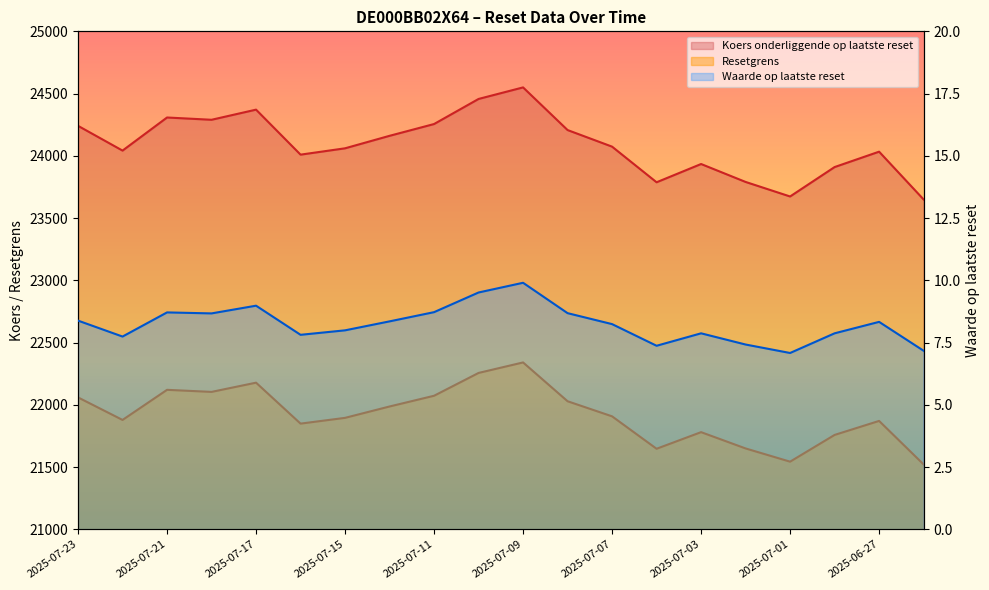

At which category does Koers onderliggende op laatste reset reach its first local peak?

2025-07-21